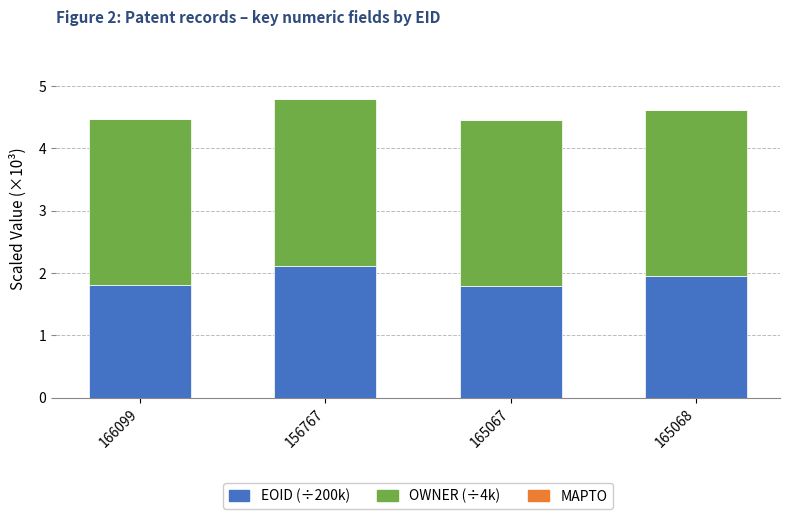

What is the total value across all series at 156767?

4.8